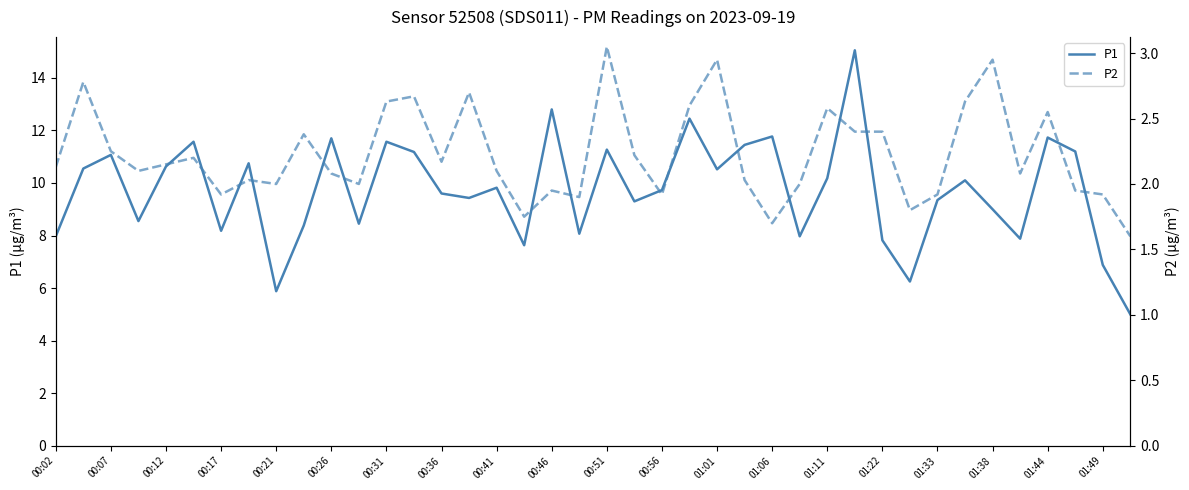

What is the value of the P1 point at the 5th from the left?

10.6